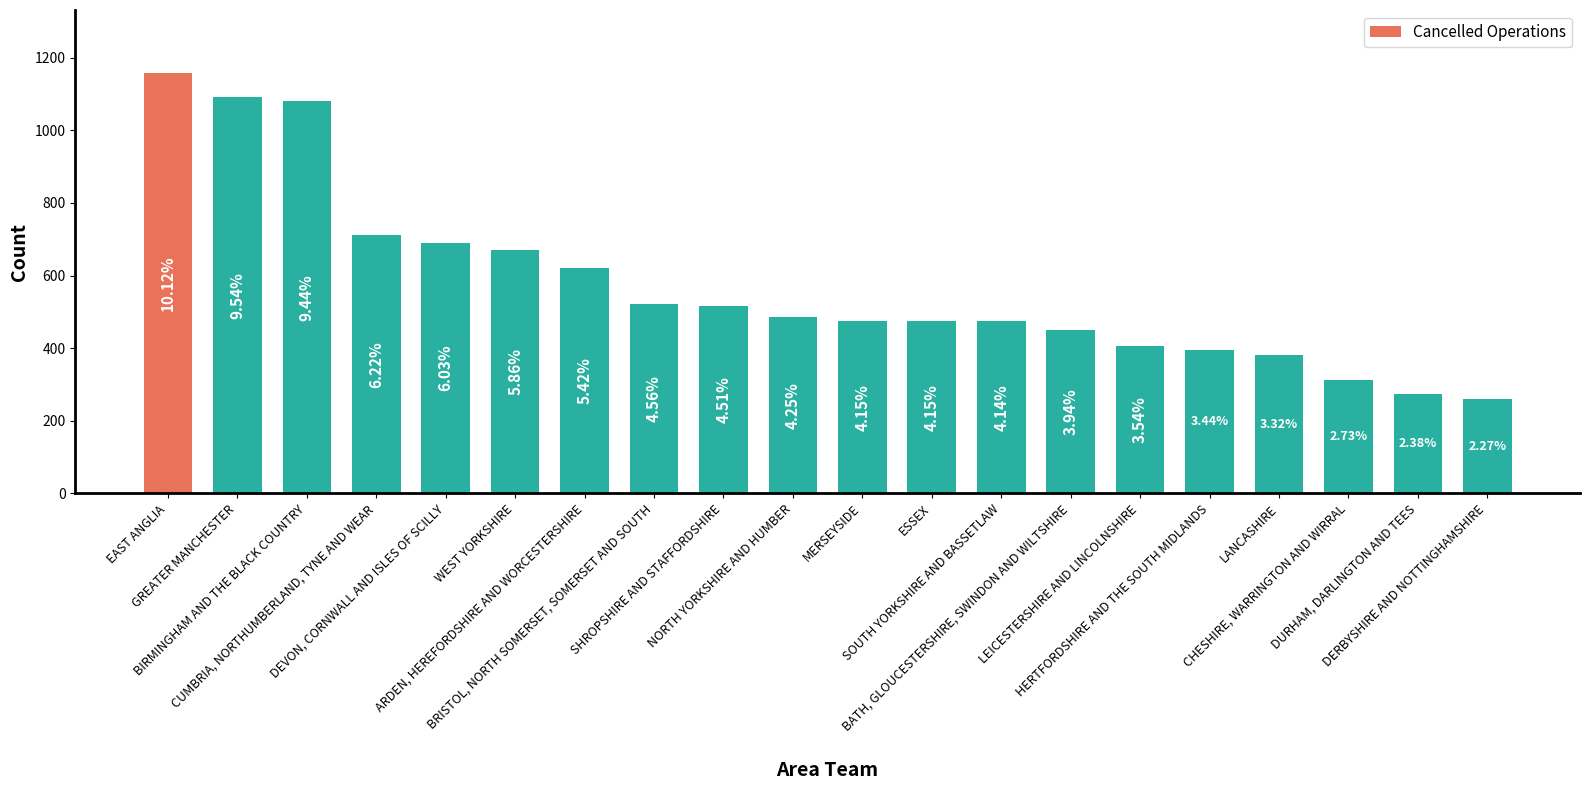

Does the chart contain any negative values?

No